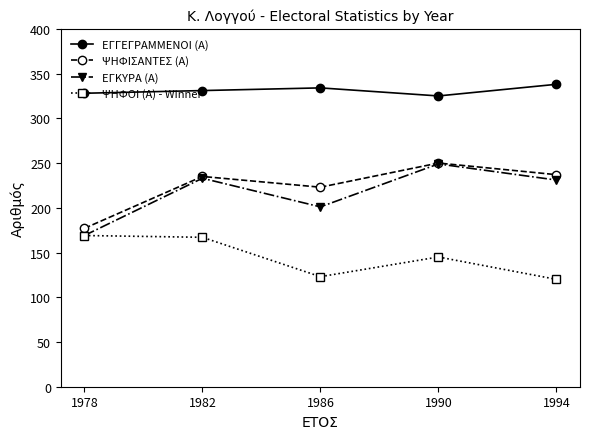

What is the difference between the highest and lowest values at 1994?

218